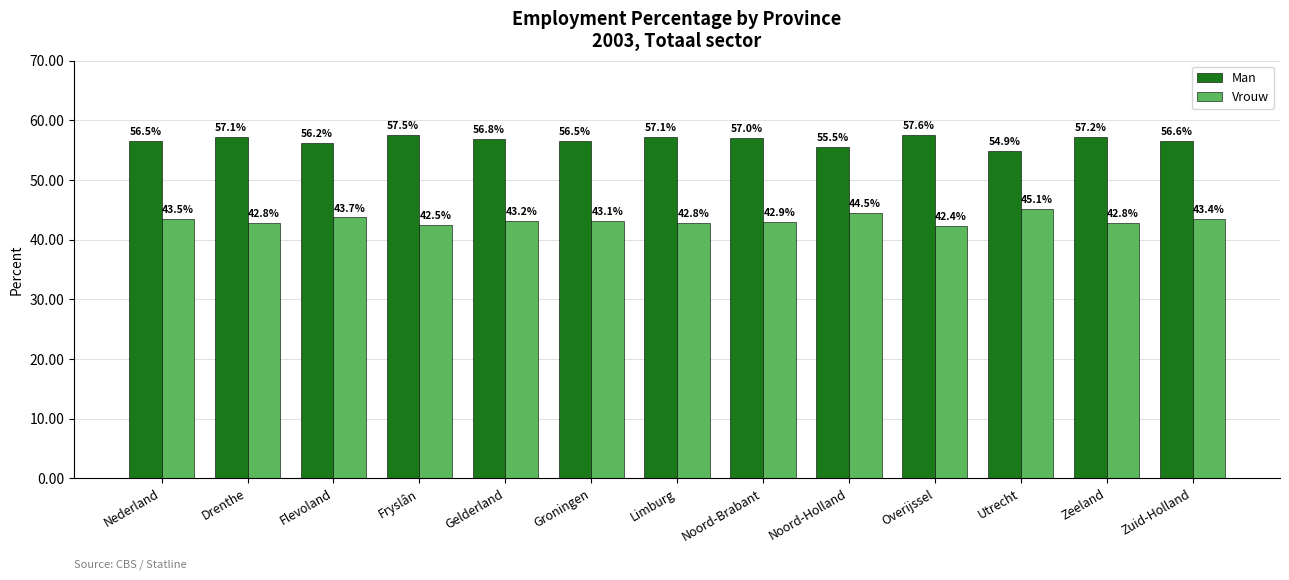

What is the maximum value shown in the chart?

57.6